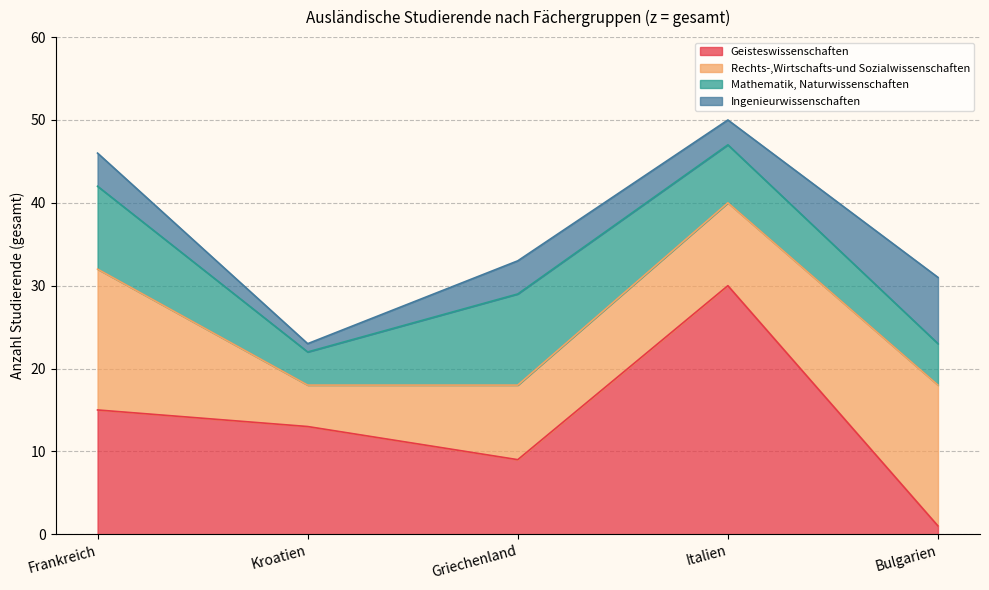

Count the Ingenieurwissenschaften values in the range 3 to 4.

3